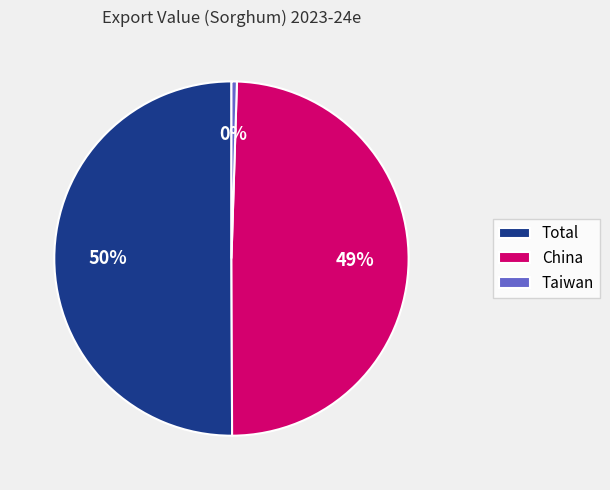

Is it true that Total is 50% of the pie?

True